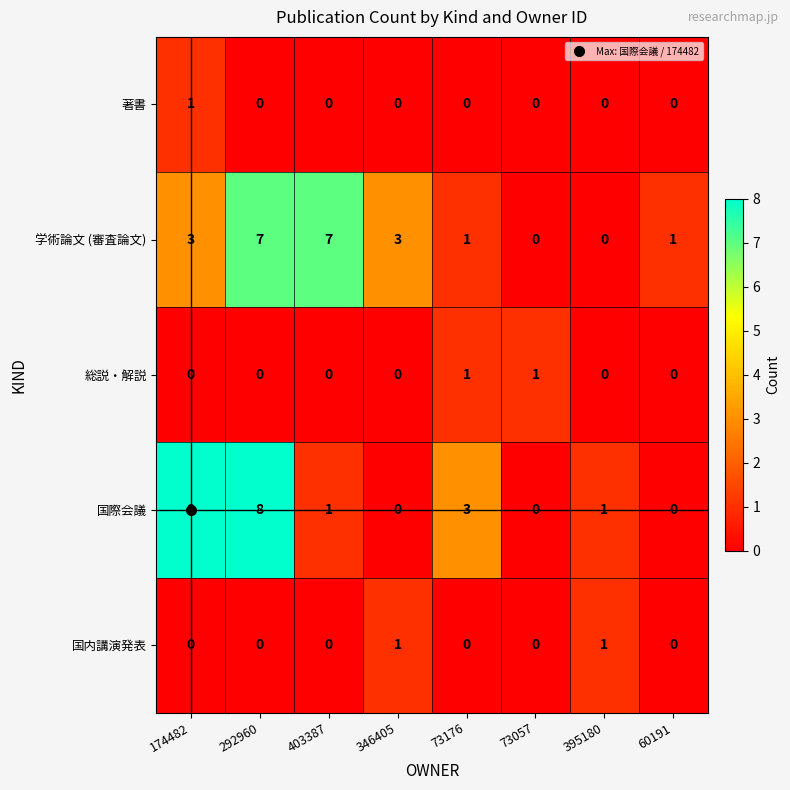

At how many categories does at least one series exceed 2?

5